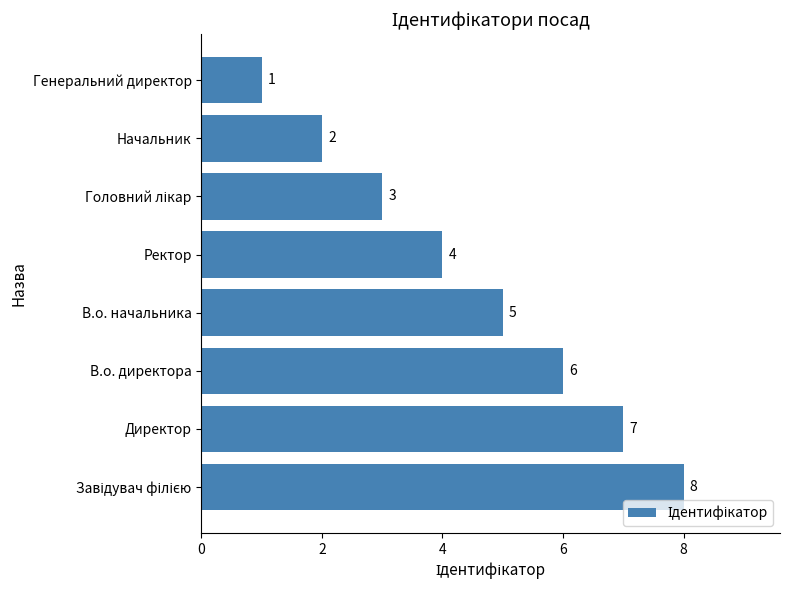

The value at В.о. начальника is 5. True or false?

True